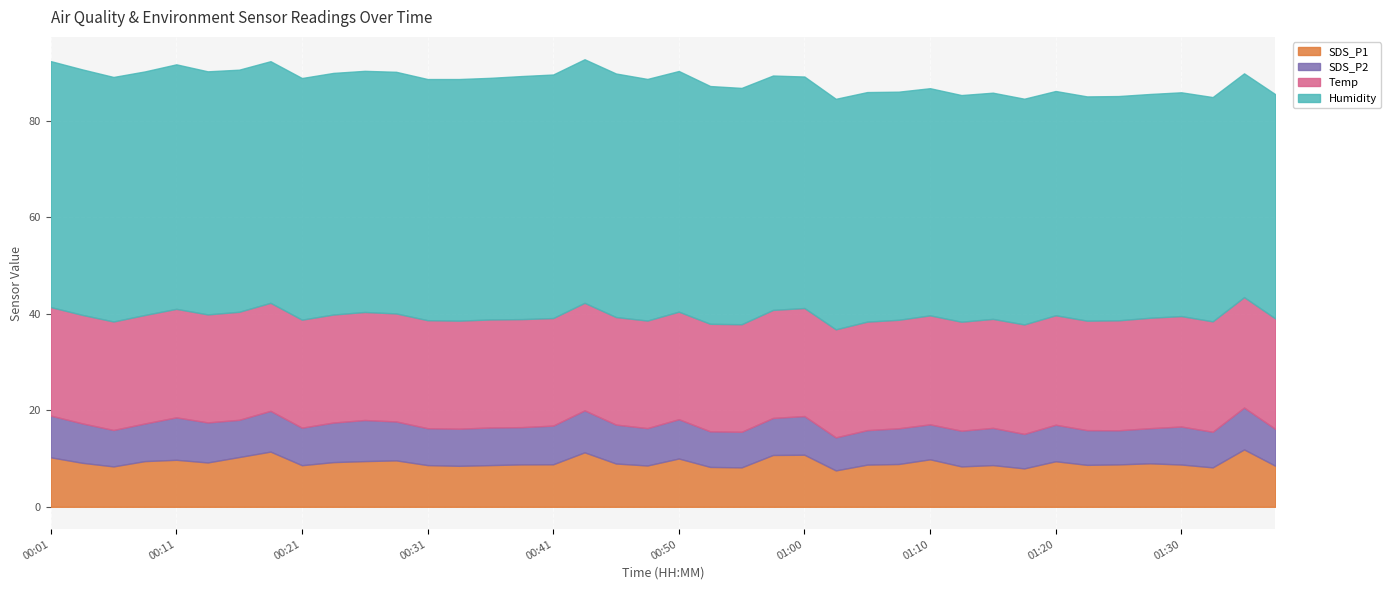

What is the spread (max minus min) of values at 00:21?

42.3